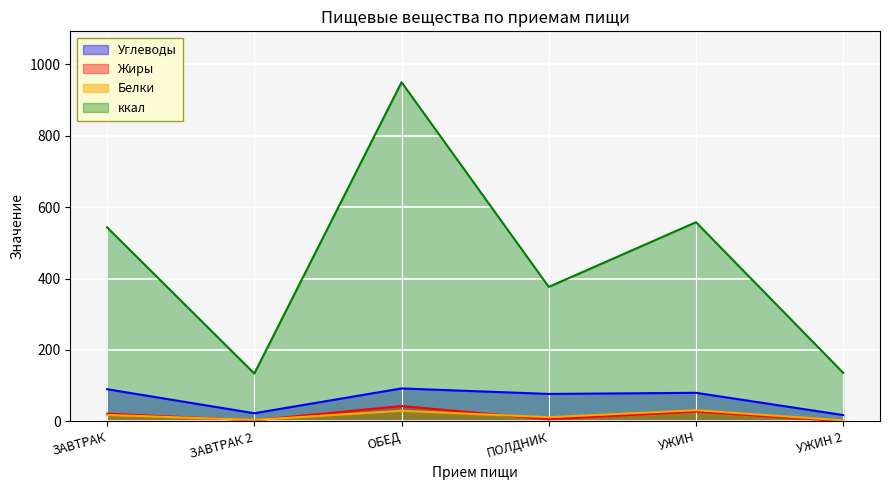

Reading left to right, extract all data points from this chart.

Углеводы: 90.2	23.0	92.4	77.0	80.2	17.8
Жиры: 21.9	3.1	43.1	6.1	27.6	0.6
Белки: 18.2	4.3	29.9	11.8	31.4	2.9
ккал: 543.4	134.2	949.6	376.6	557.7	136.0